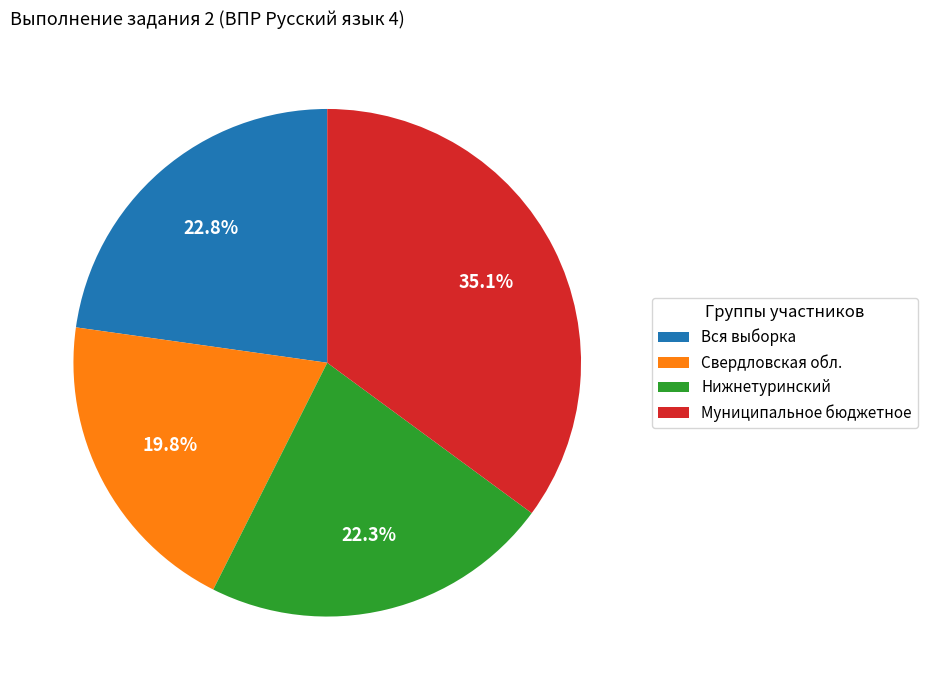

Which category has the smallest portion of the pie?

Свердловская обл.